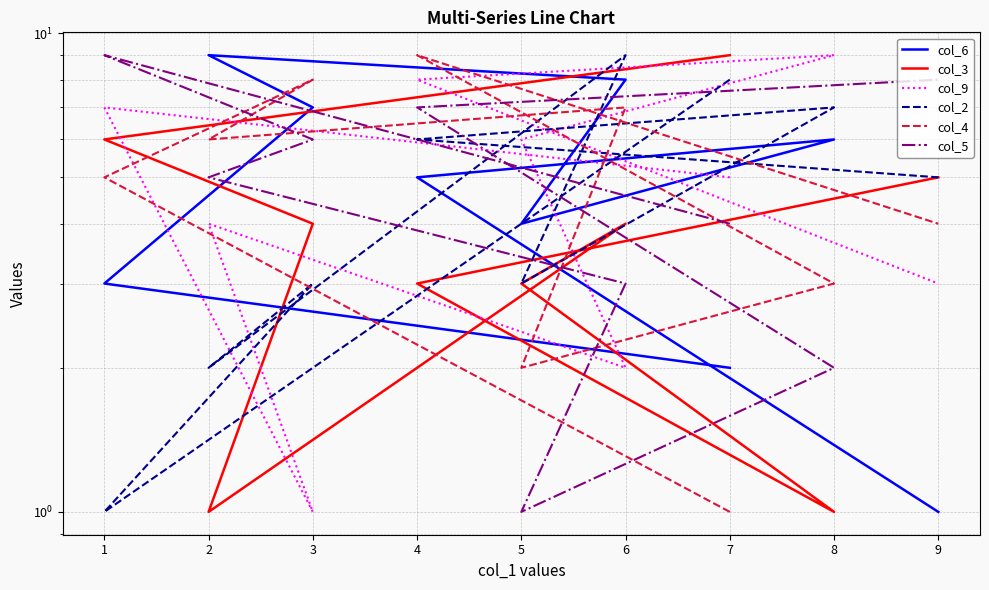

What is the smallest value displayed?

1